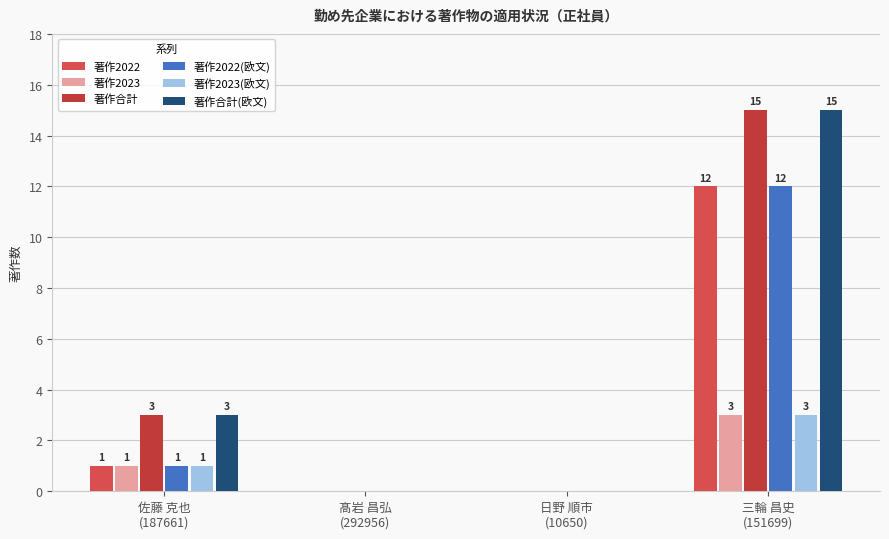

Reading left to right, list all the values displayed in this chart.

著作2022: 1	0	0	12
著作2023: 1	0	0	3
著作合計: 3	0	0	15
著作2022(欧文): 1	0	0	12
著作2023(欧文): 1	0	0	3
著作合計(欧文): 3	0	0	15